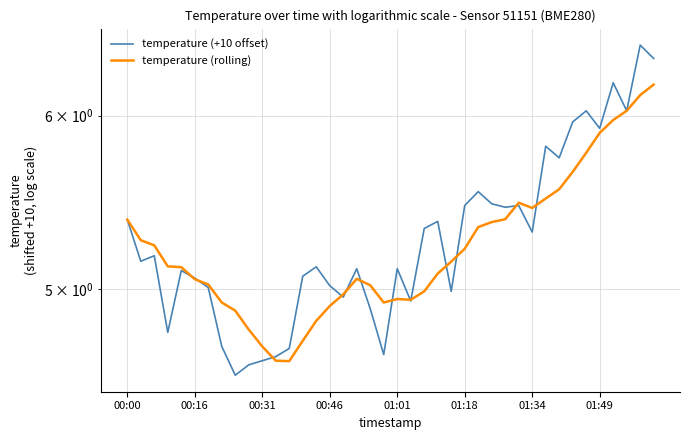

How many data points in temperature (rolling) are above 5?

26